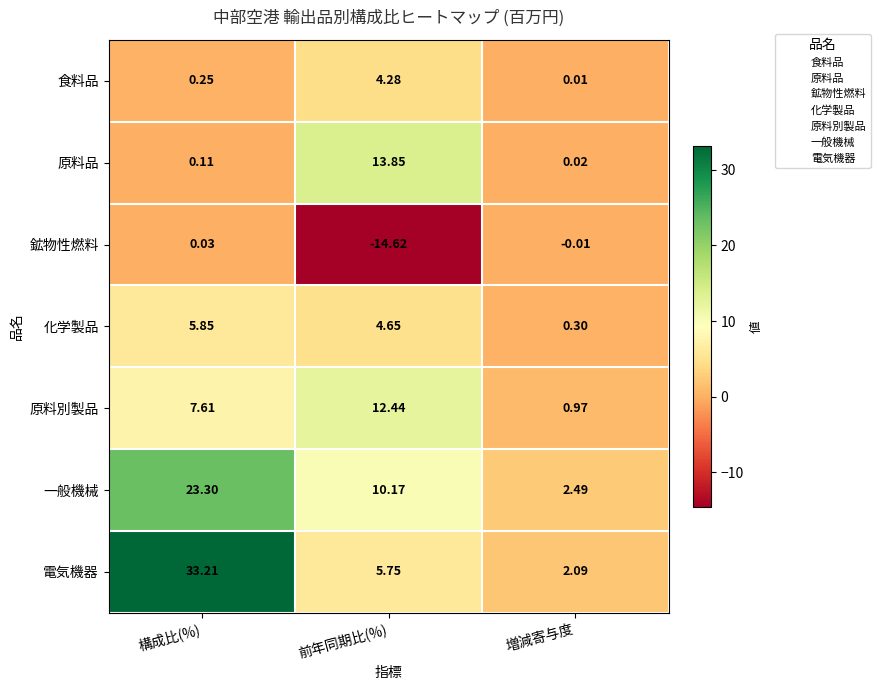

At 構成比(%), list the series in order from smallest to largest.

鉱物性燃料, 原料品, 食料品, 化学製品, 原料別製品, 一般機械, 電気機器